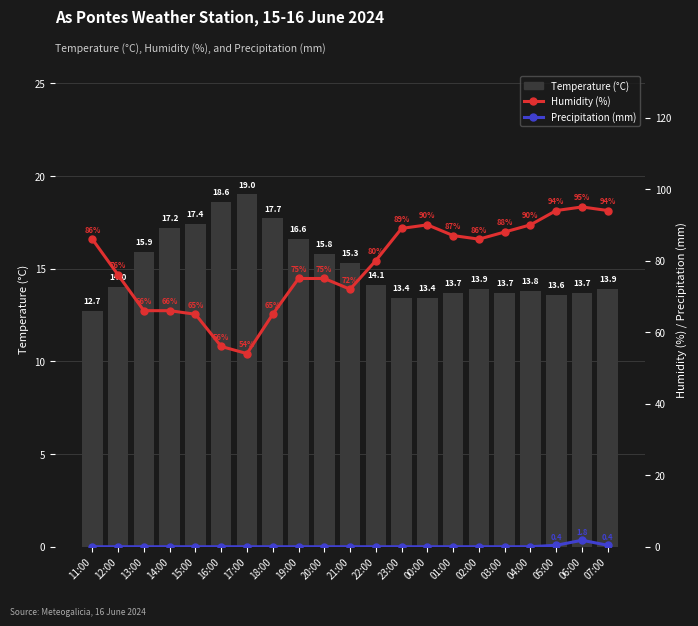

Does the chart contain stacked bars?

No